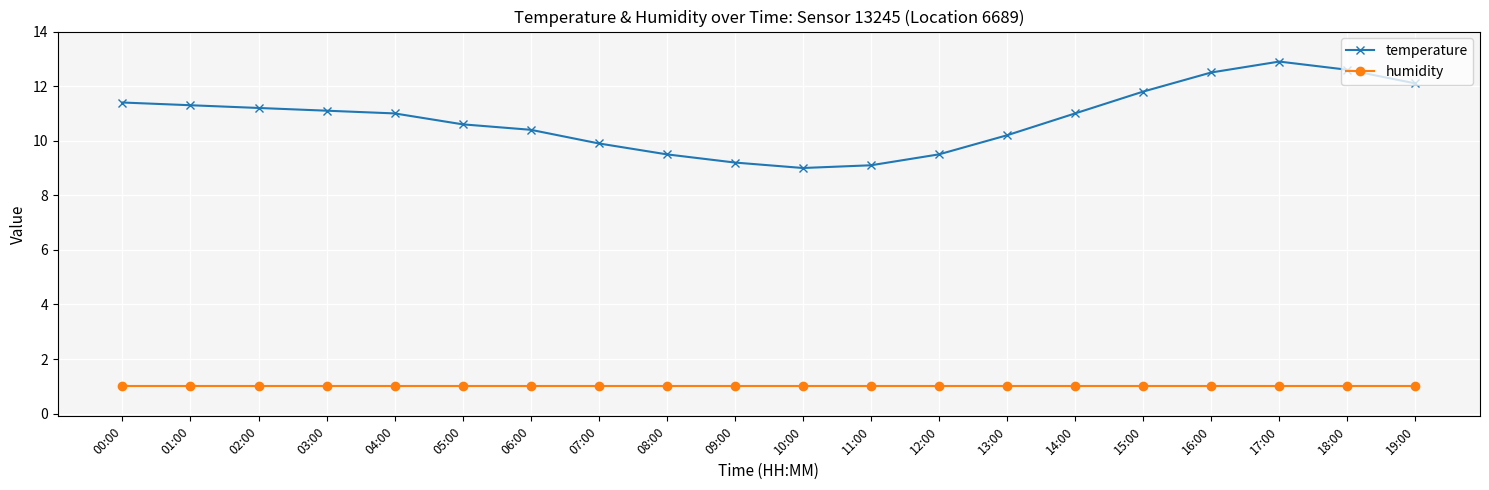

Between 15:00 and 18:00, which series saw the biggest shift?

temperature